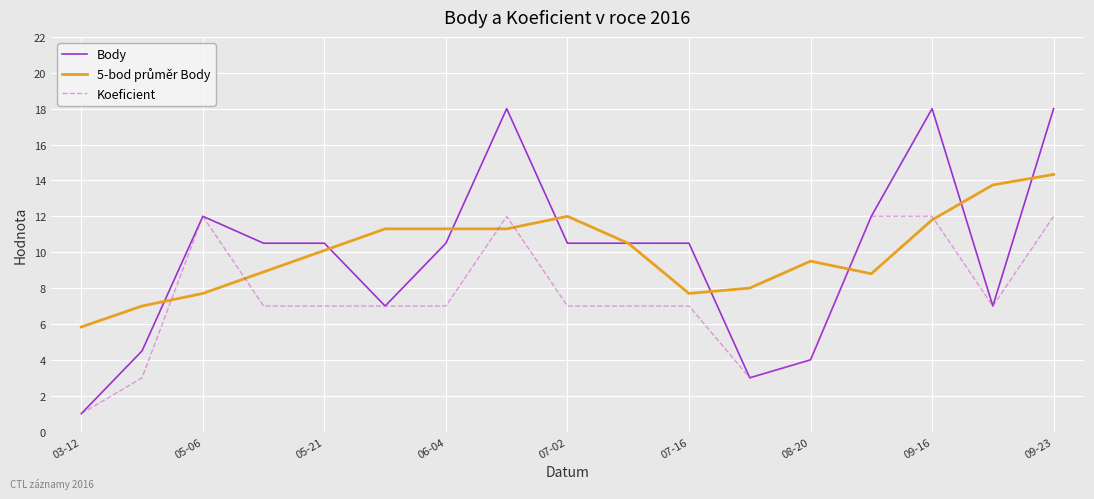

What is the greatest value displayed?

18.0